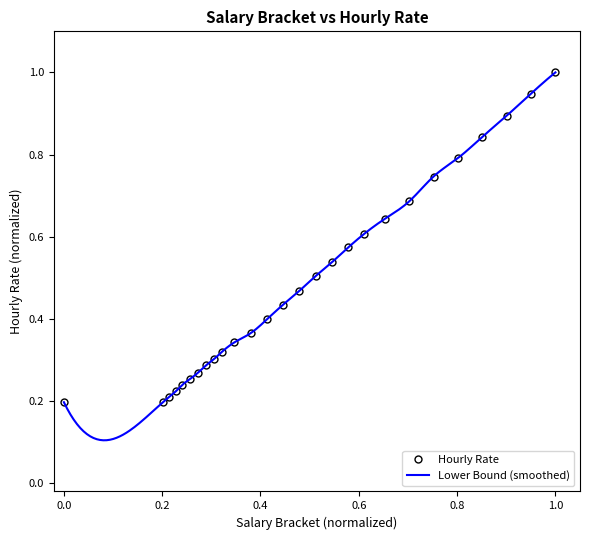

What is the maximum value for Hourly Rate?

1.0